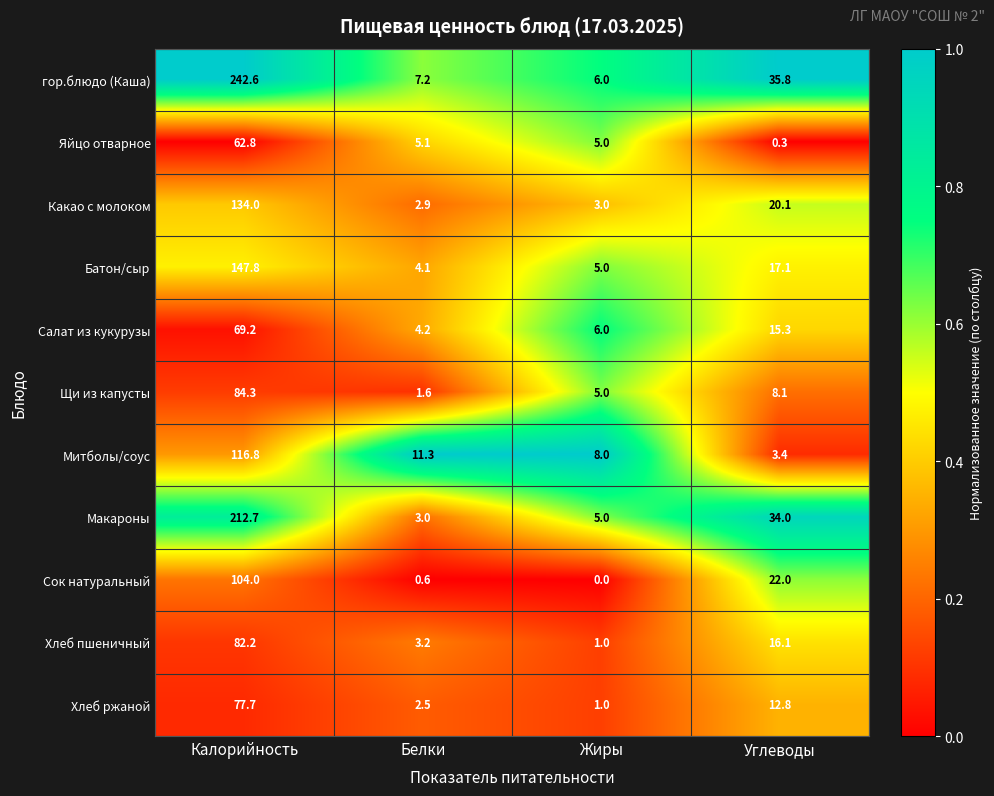

Which series has the largest total across all categories?

гор.блюдо (Каша)